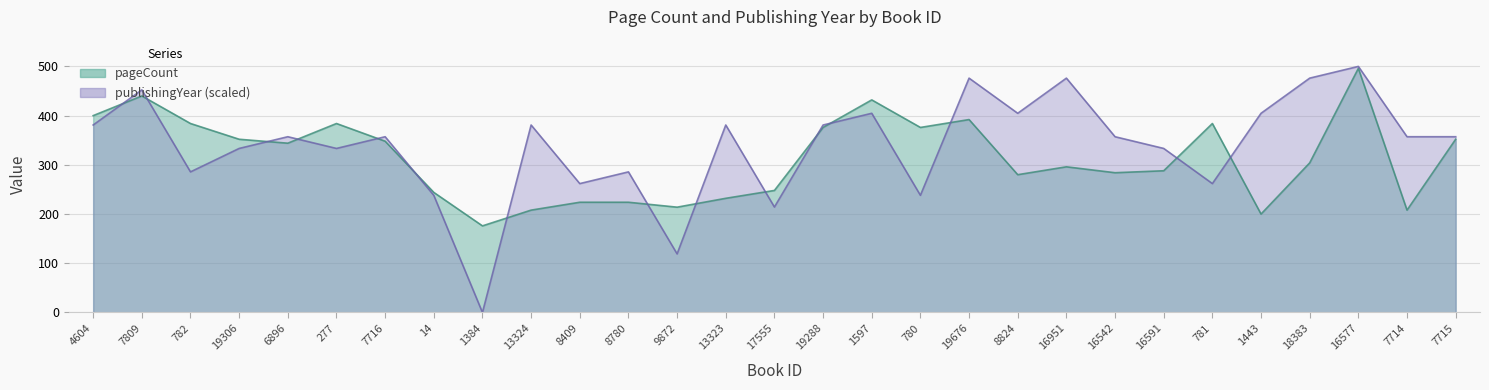

The value of pageCount at 7714 is 208.0. True or false?

True